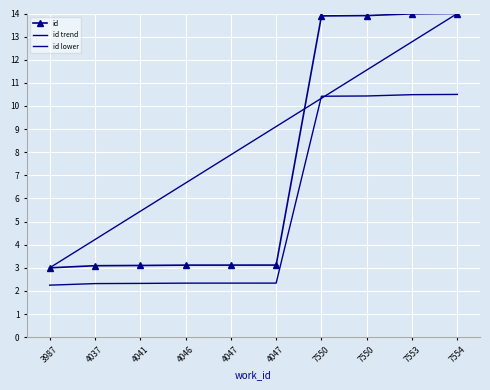

Which has a higher value, 7554 or 7553?

7554